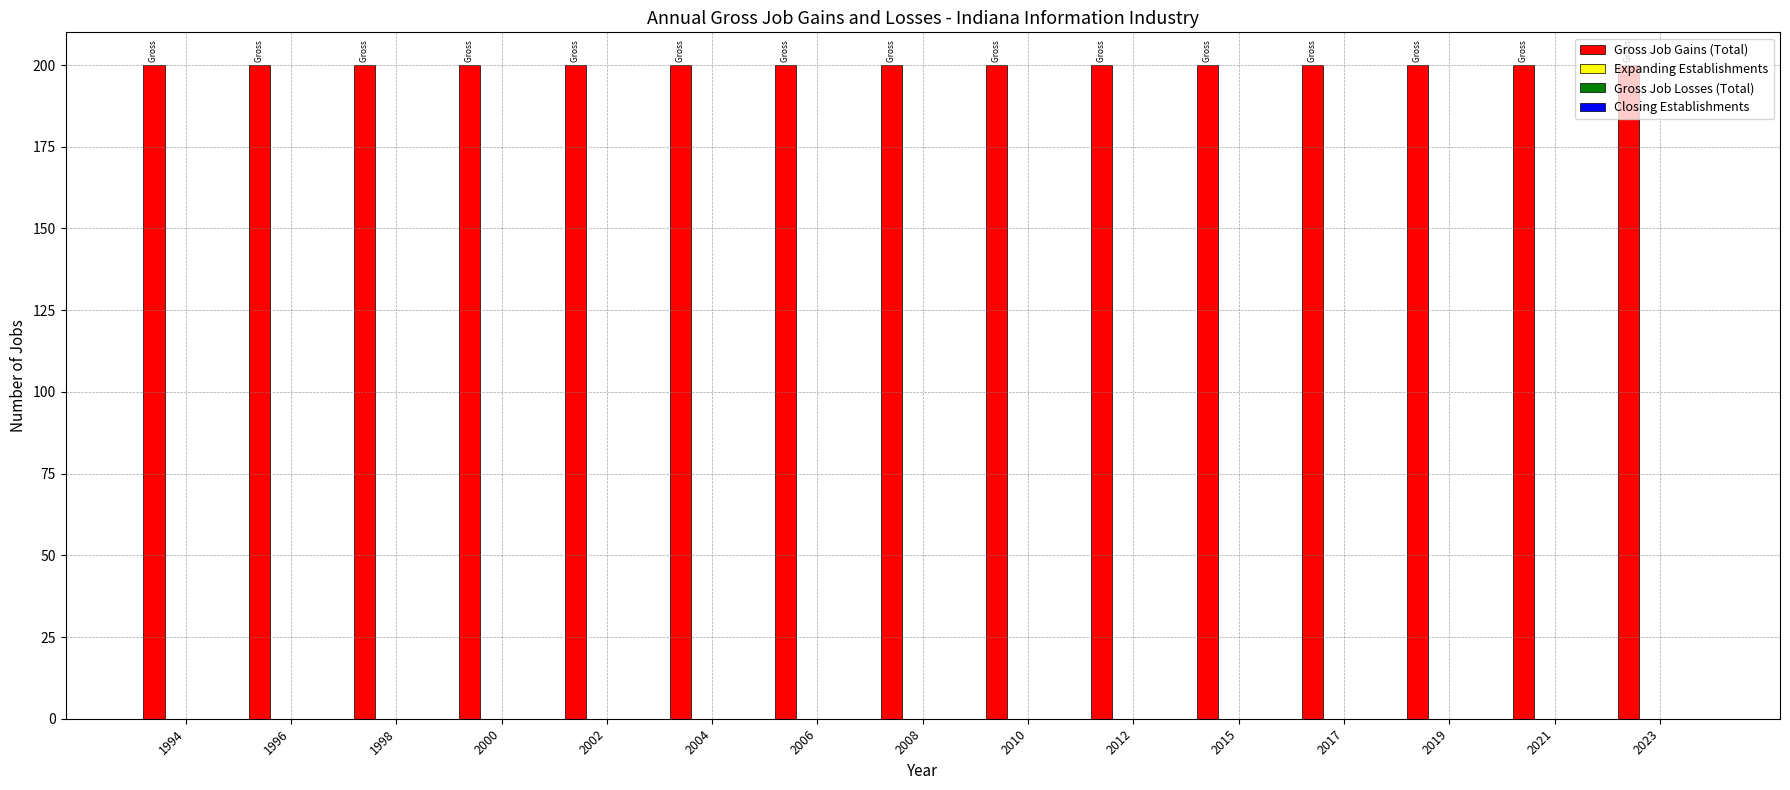

Which series has the largest total across all categories?

Gross Job Gains (Total)